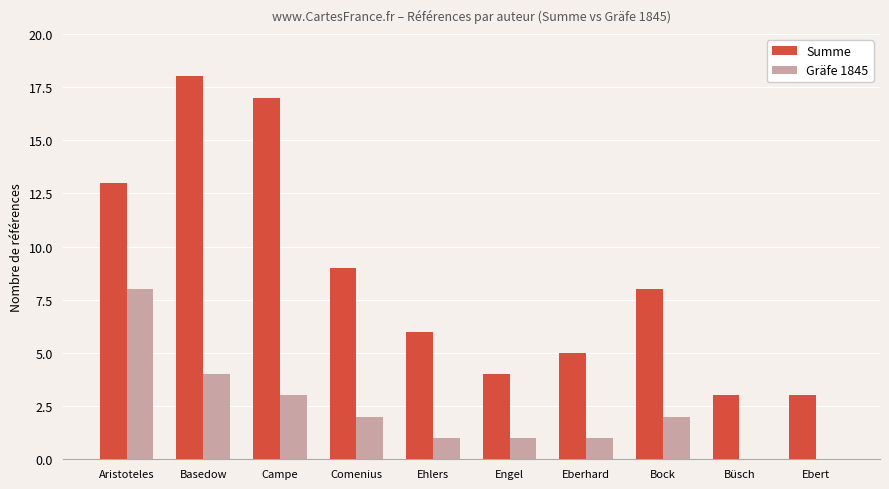

At which category is the sum across all series the highest?

Basedow